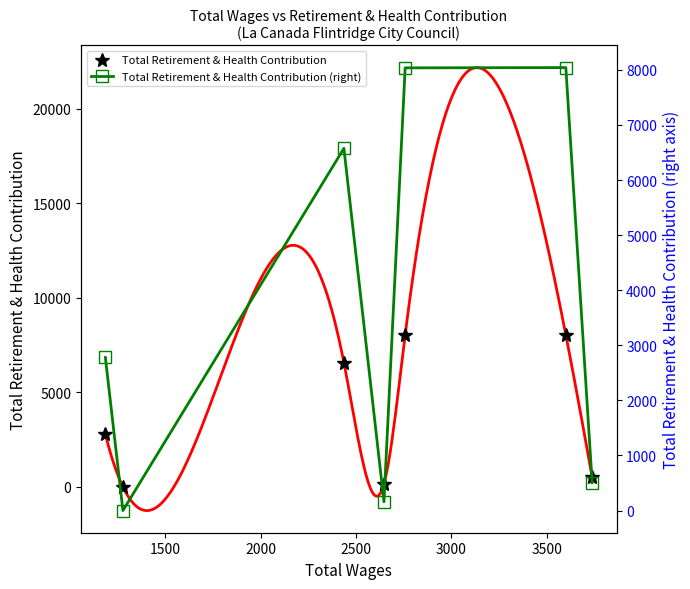

What is the average value of the Total Retirement & Health Contribution series?

3728